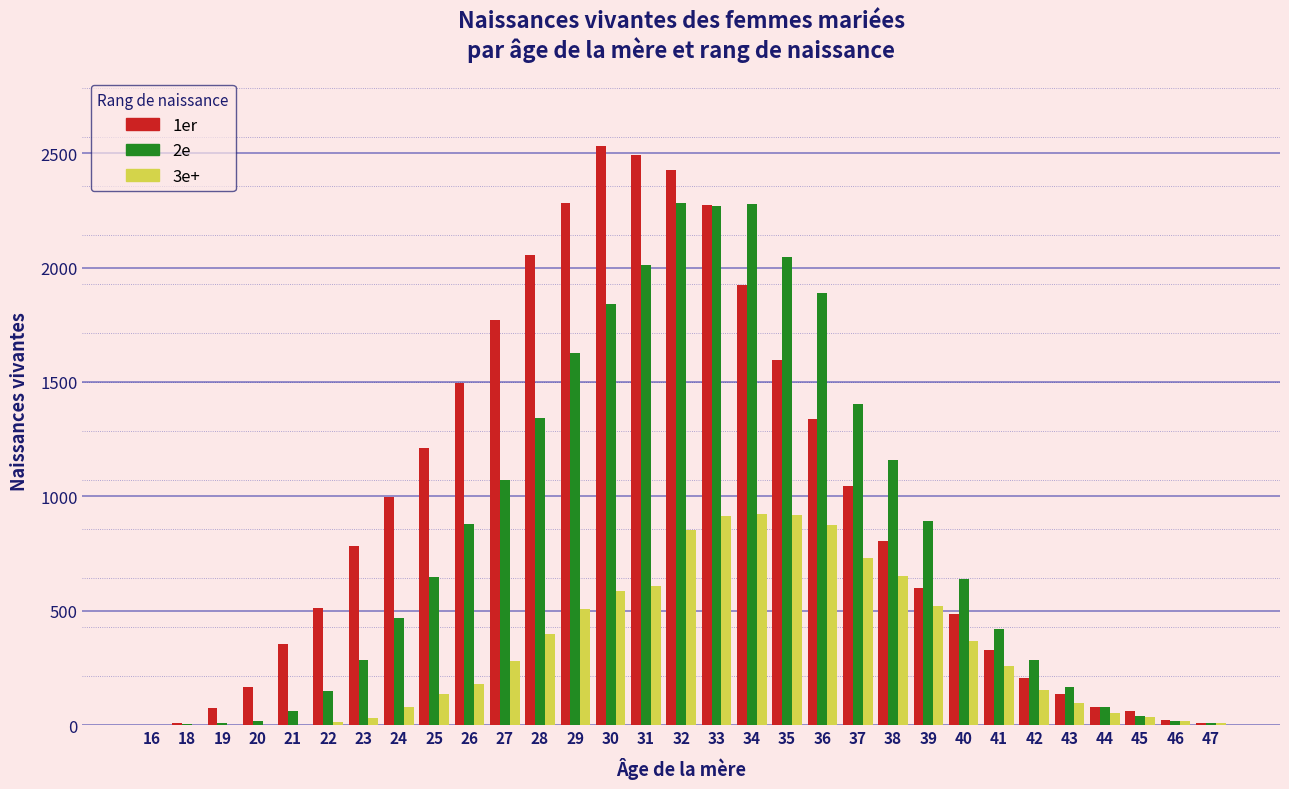

Which series has the largest total across all categories?

1er